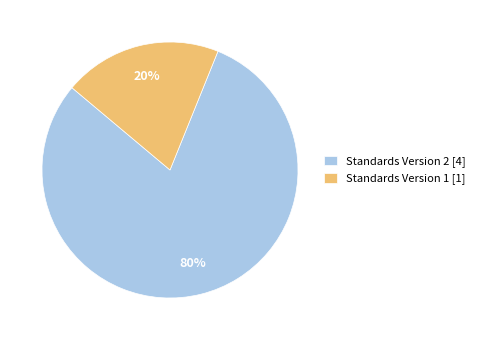

Rank the categories by value from lowest to highest.

Standards Version 1 [1], Standards Version 2 [4]